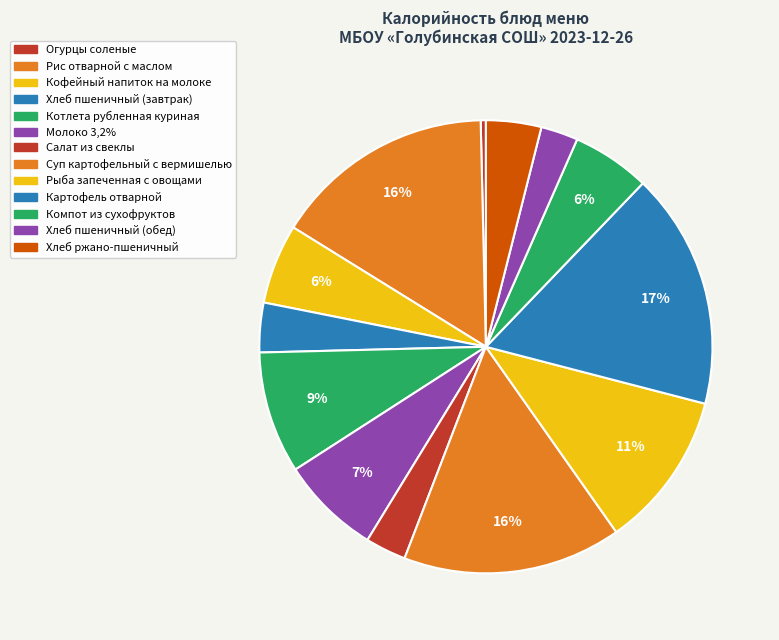

Rank the categories by value from lowest to highest.

Огурцы соленые, Хлеб пшеничный (обед), Салат из свеклы, Хлеб пшеничный (завтрак), Хлеб ржано-пшеничный, Компот из сухофруктов, Кофейный напиток на молоке, Молоко 3,2%, Котлета рубленная куриная, Рыба запеченная с овощами, Суп картофельный с вермишелью, Рис отварной с маслом, Картофель отварной